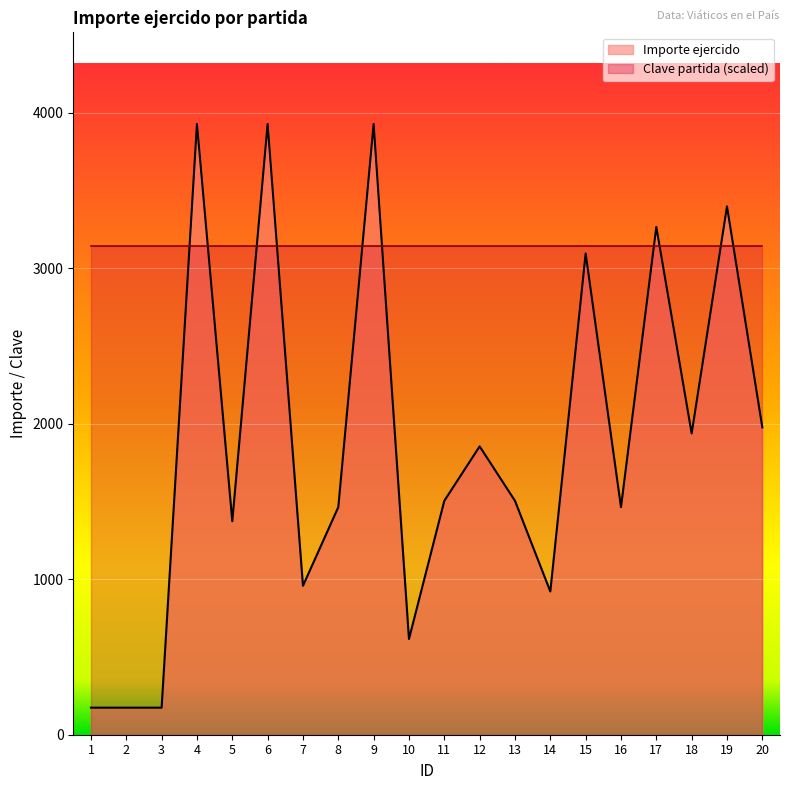

What is the difference between the maximum and minimum values?

3753.0